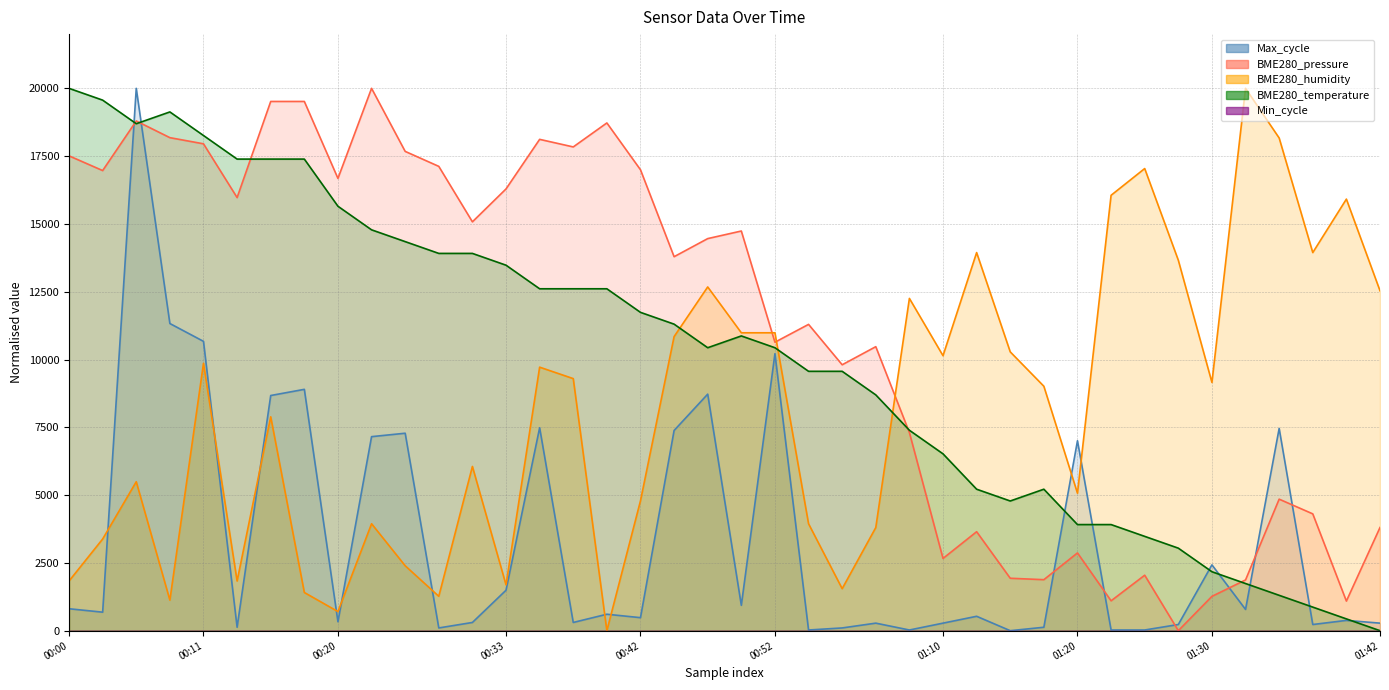

Which series has the largest total across all categories?

BME280_pressure